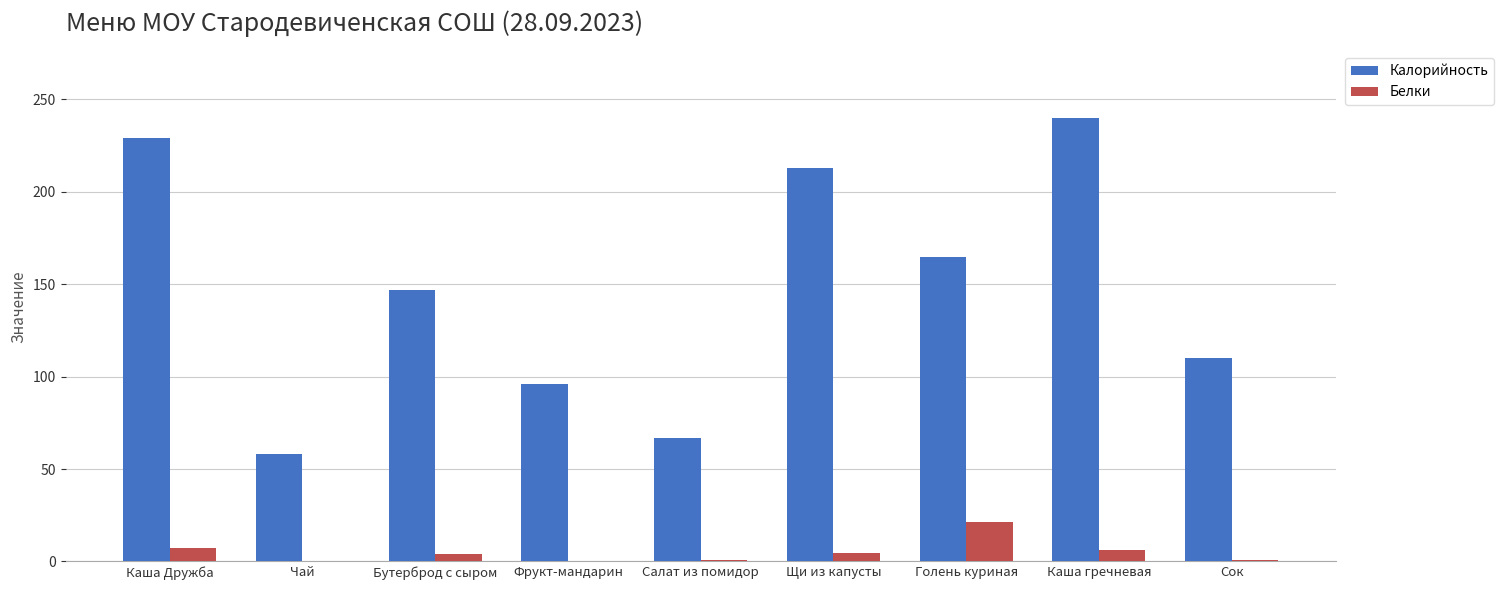

Which series has the largest range (max minus min)?

Калорийность